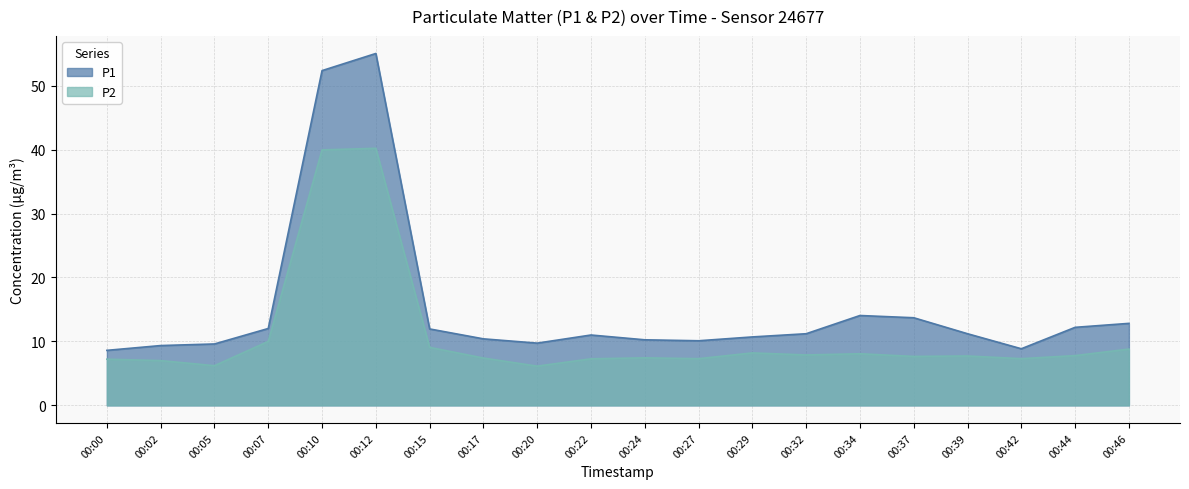

True or false: P1 and P2 cross at least once.

False